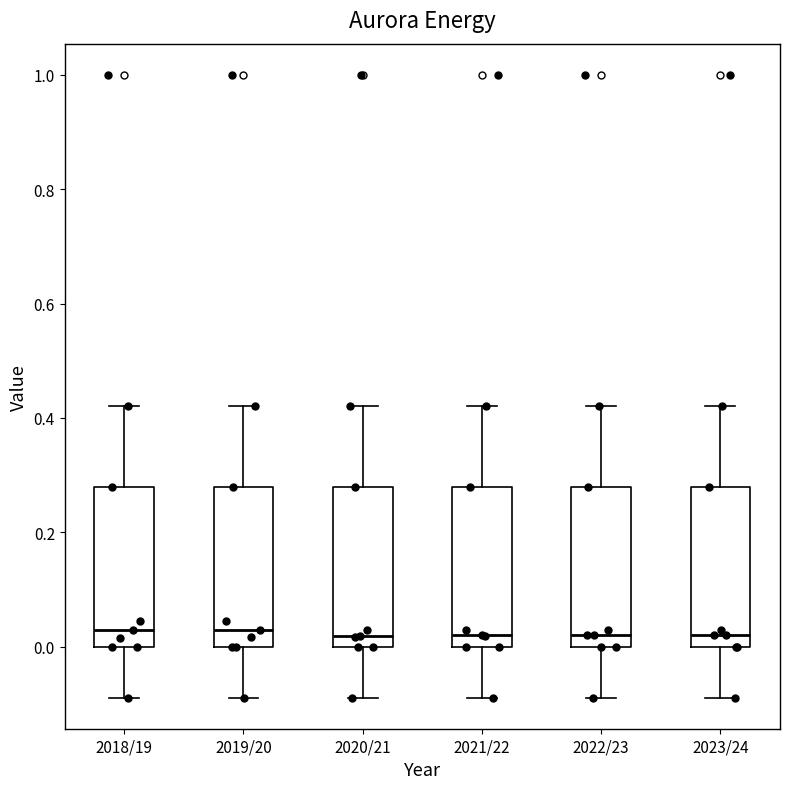

Reading left to right, transcribe this box plot: for each box, give where its median line is, the range the box spans, and where its two whiskers end, as read against the y-axis. The values are not printed on the chart, so give them approximately, as read against the axis.

2018/19: median 0.02, box 0.00 to 0.28, whiskers -0.08 to 0.42
2019/20: median 0.02, box 0.00 to 0.28, whiskers -0.08 to 0.42
2020/21: median 0.02, box 0.00 to 0.28, whiskers -0.08 to 0.42
2021/22: median 0.02, box 0.00 to 0.28, whiskers -0.08 to 0.42
2022/23: median 0.02, box 0.00 to 0.28, whiskers -0.08 to 0.42
2023/24: median 0.02, box 0.00 to 0.28, whiskers -0.08 to 0.42